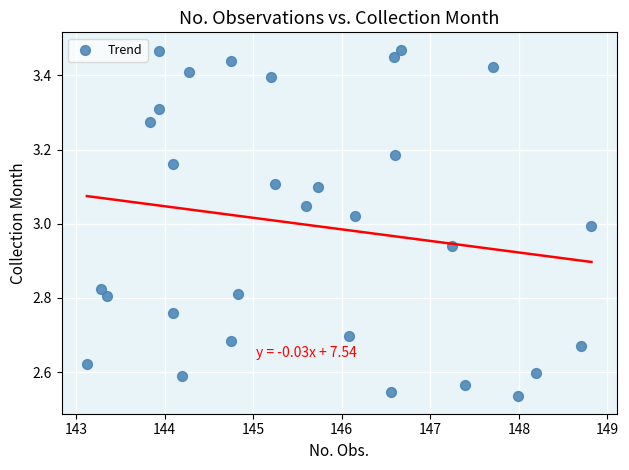

What is the range of X values (max minus min)?

5.7